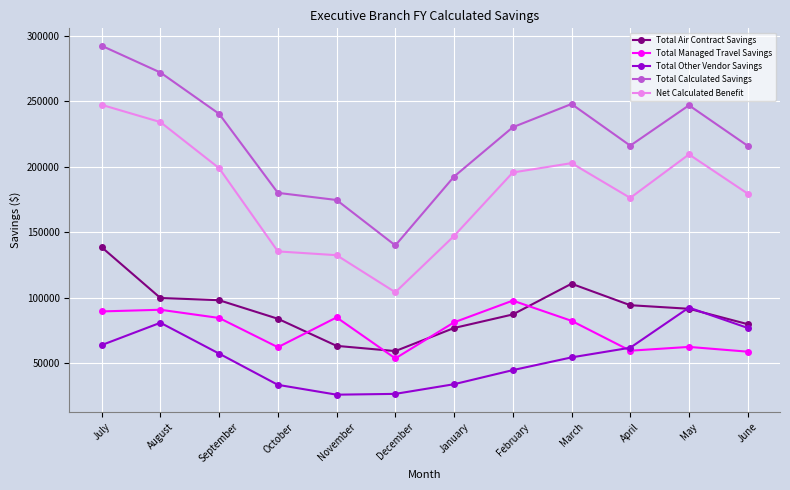

True or false: Total Other Vendor Savings and Total Calculated Savings intersect in this chart.

False